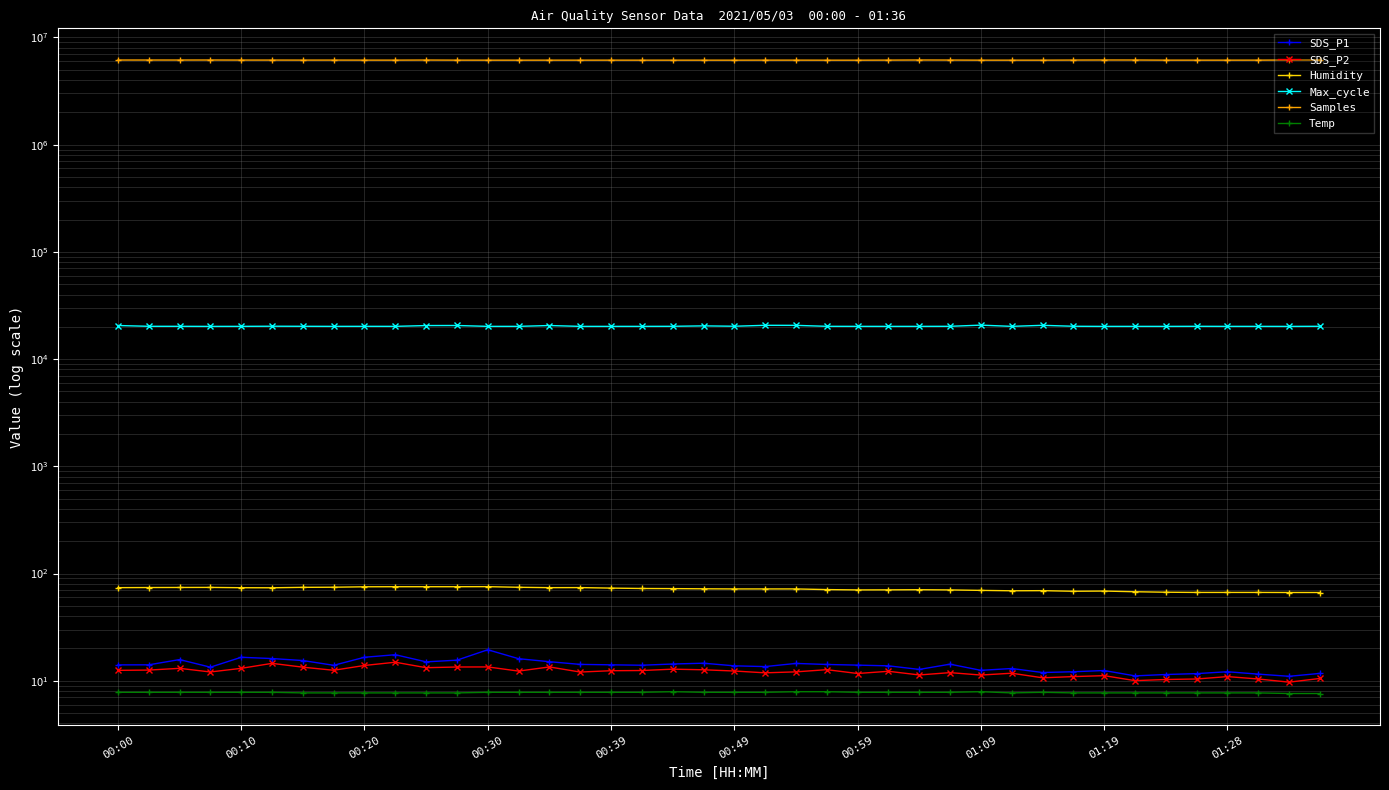

Is it true that Humidity equals 44.0 at 00:59?

False